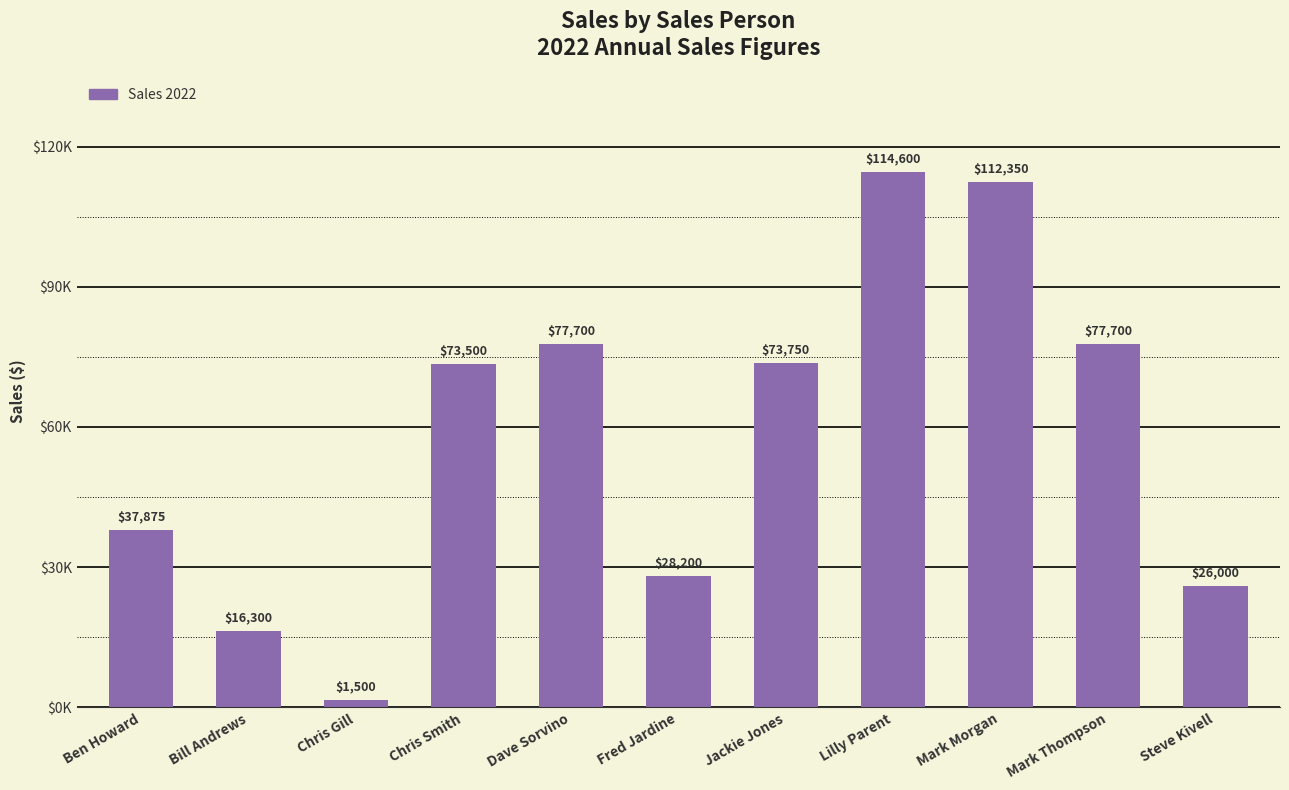

Between Fred Jardine and Steve Kivell, which is larger?

Fred Jardine